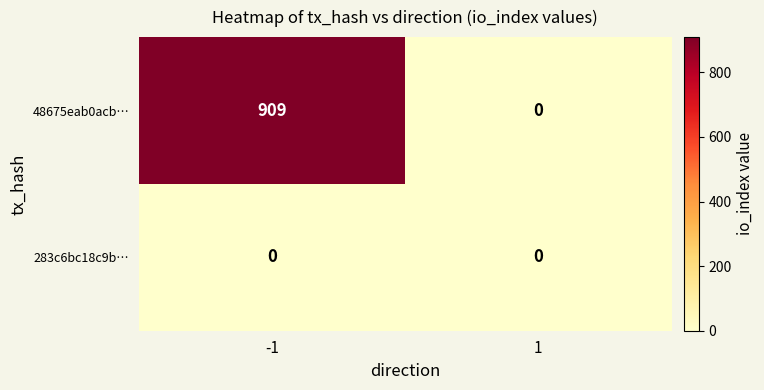

Rank the series by their maximum value, from lowest to highest.

283c6bc18c9b…, 48675eab0acb…